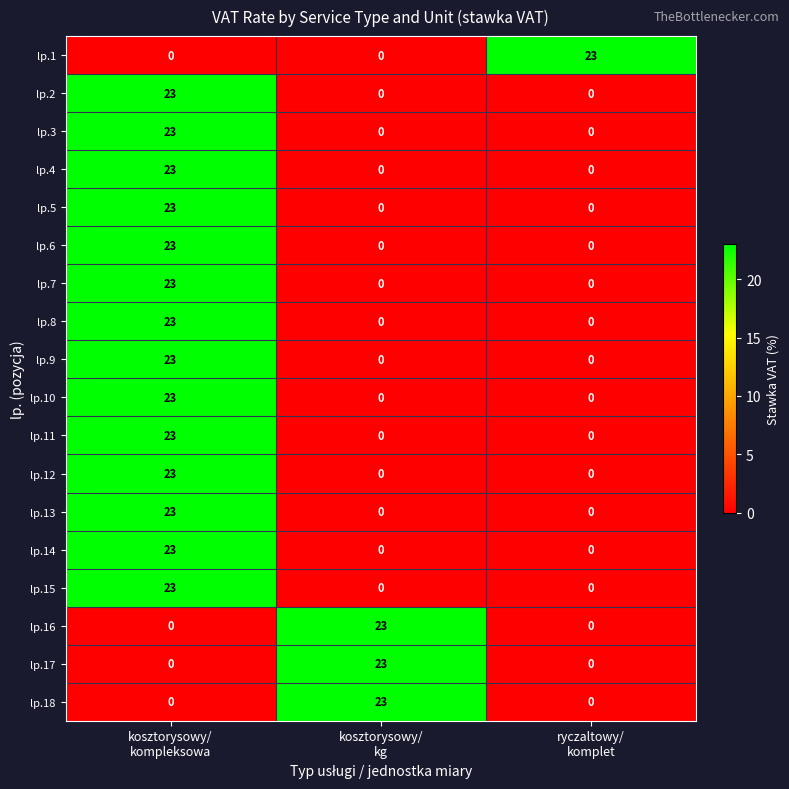

Count the lp.12 values in the range 0 to 23.

3